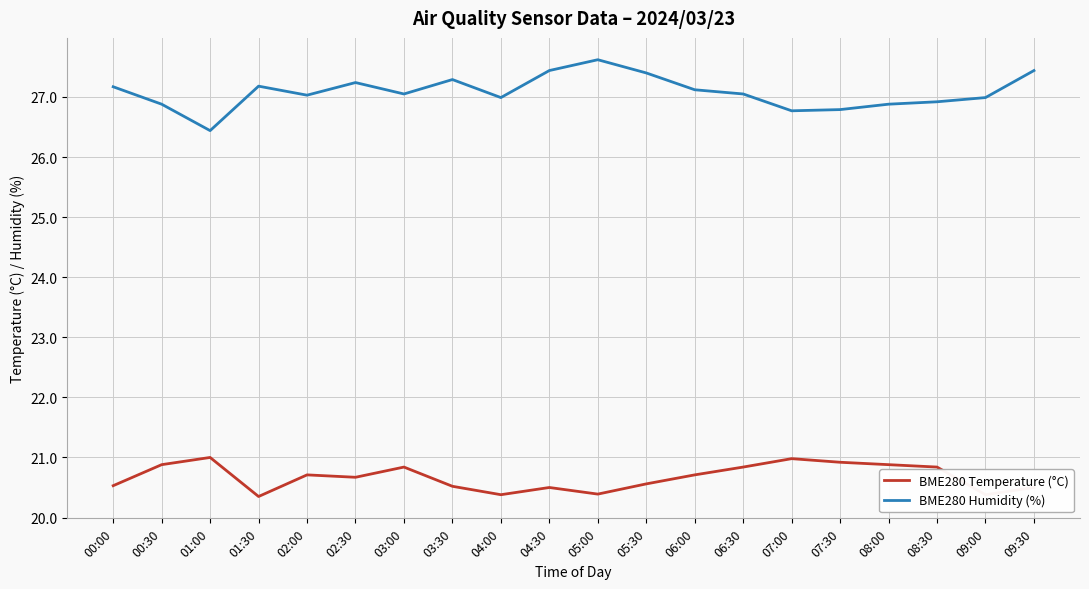

What is the smallest value displayed?

20.4